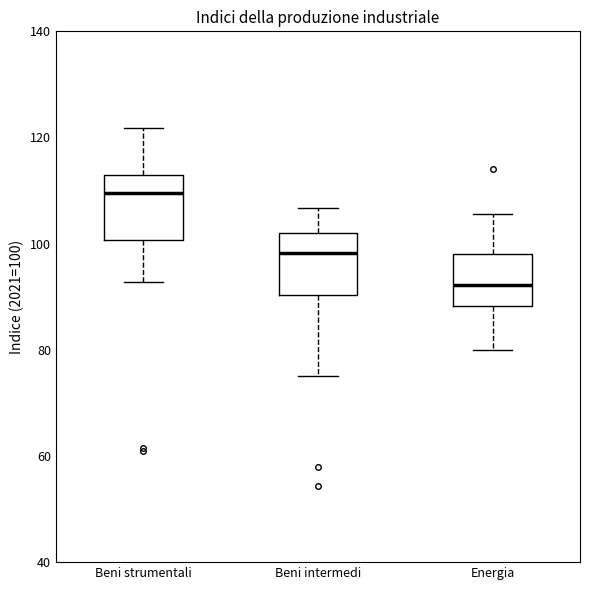

Reading left to right, transcribe this box plot: for each box, give where its median line is, the range the box spans, and where its two whiskers end, as read against the y-axis. The values are not printed on the chart, so give them approximately, as read against the axis.

Beni strumentali: median 110, box 100 to 112, whiskers 92 to 122
Beni intermedi: median 98, box 90 to 102, whiskers 76 to 106
Energia: median 92, box 88 to 98, whiskers 80 to 106